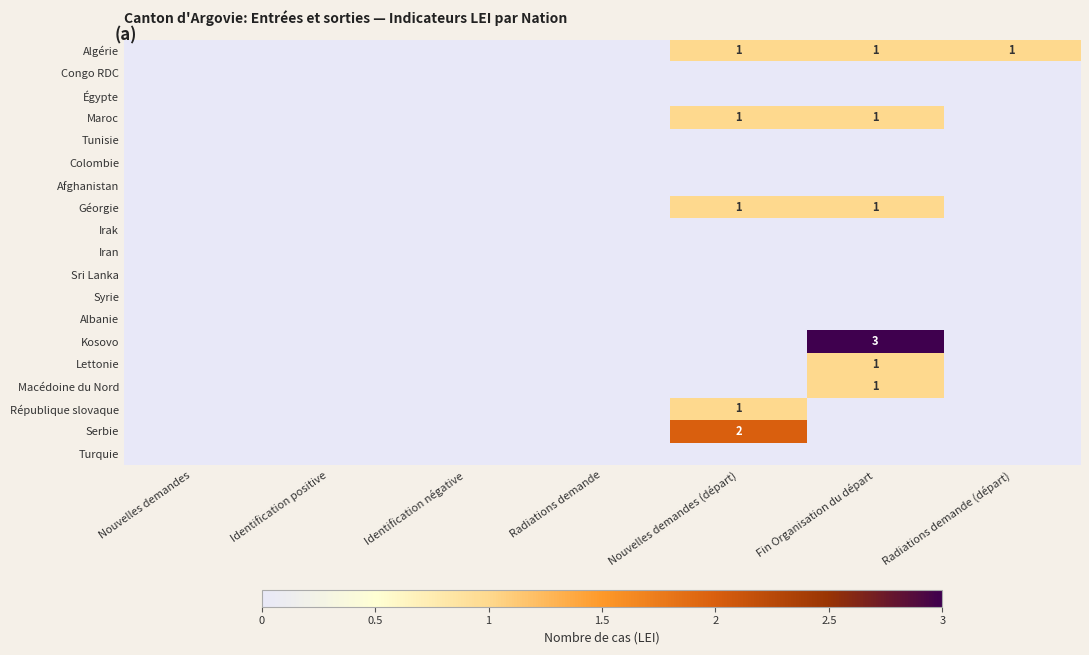

True or false: Maroc has a value of 1 at Nouvelles demandes (départ).

True